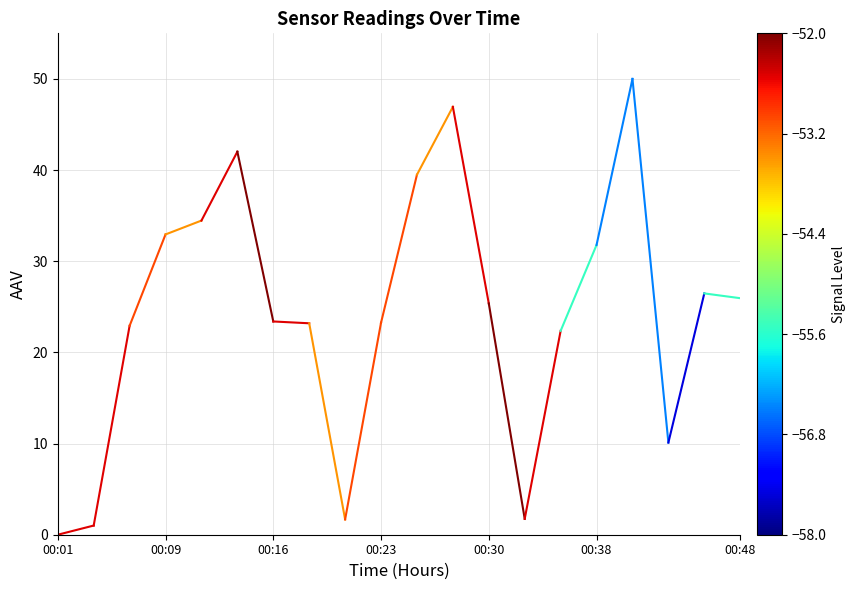

Is it true that the value at 00:09 is 0.6?

False